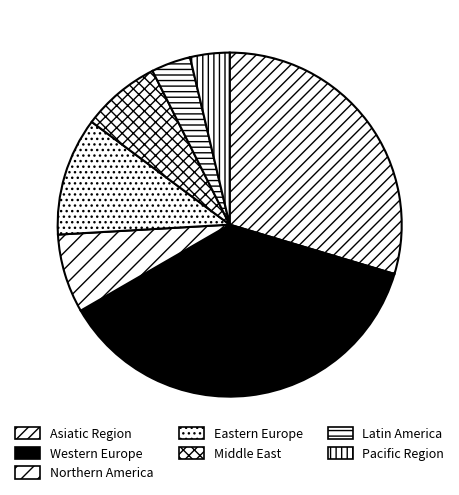

What is the smallest slice in the pie chart?

Latin America